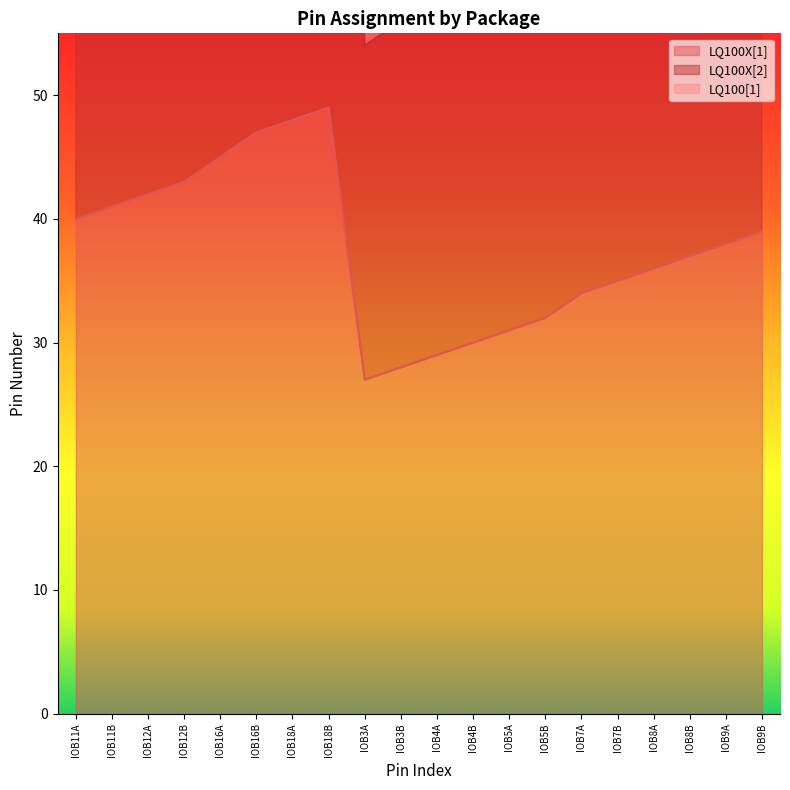

True or false: LQ100[1] and LQ100X[1] cross at least once.

False